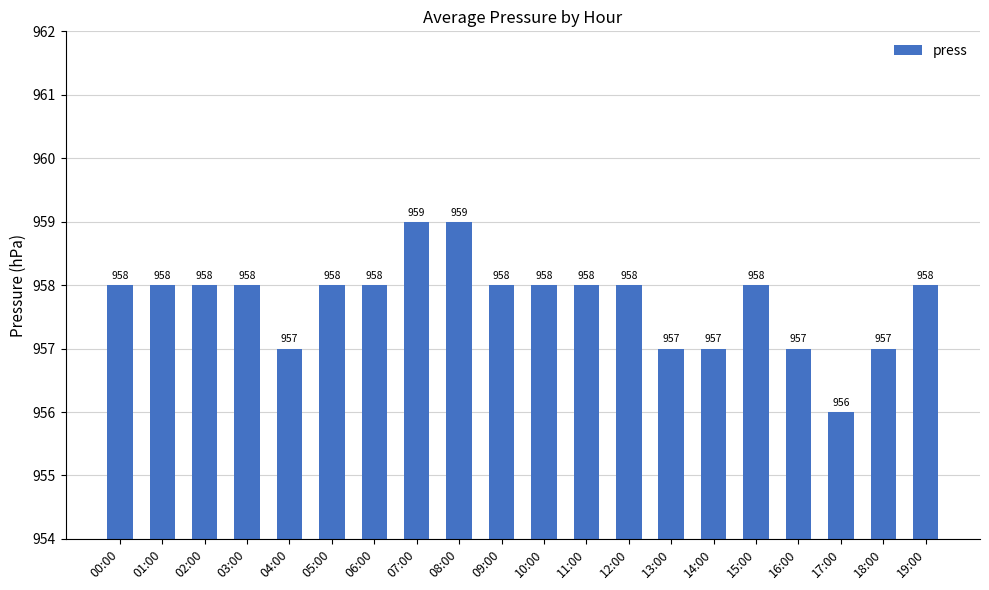

True or false: the data shows 1557 at 07:00.

False